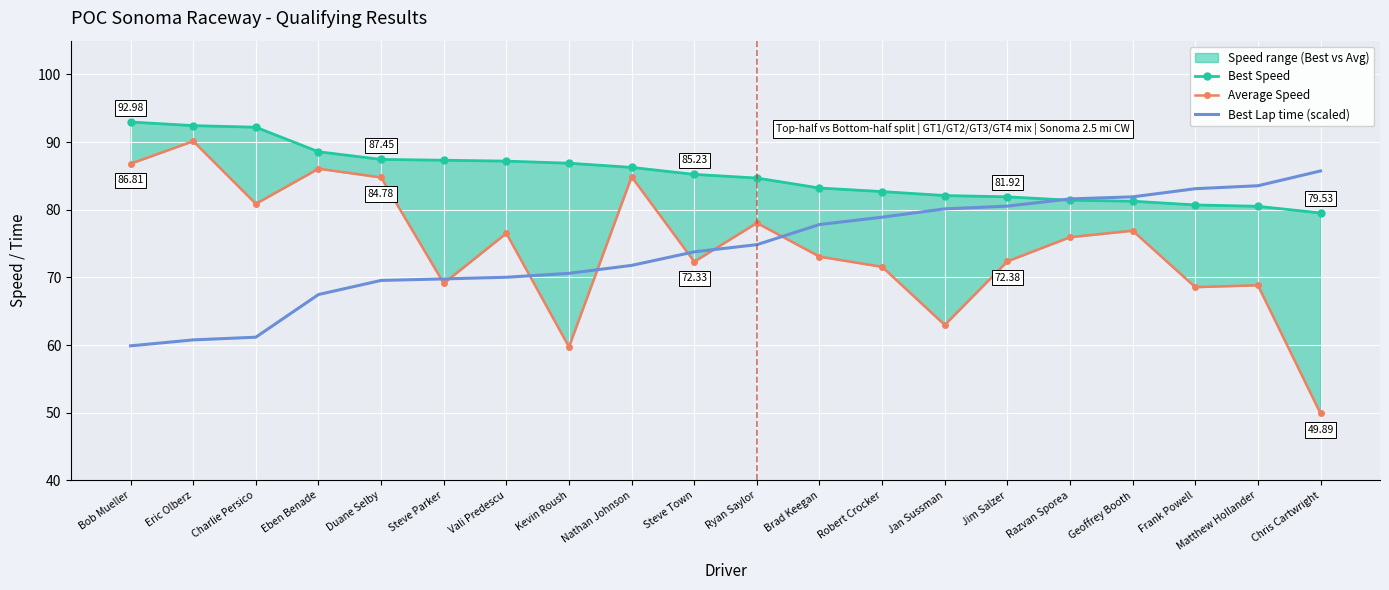

True or false: Best Speed has more than 2 interior local peaks.

False